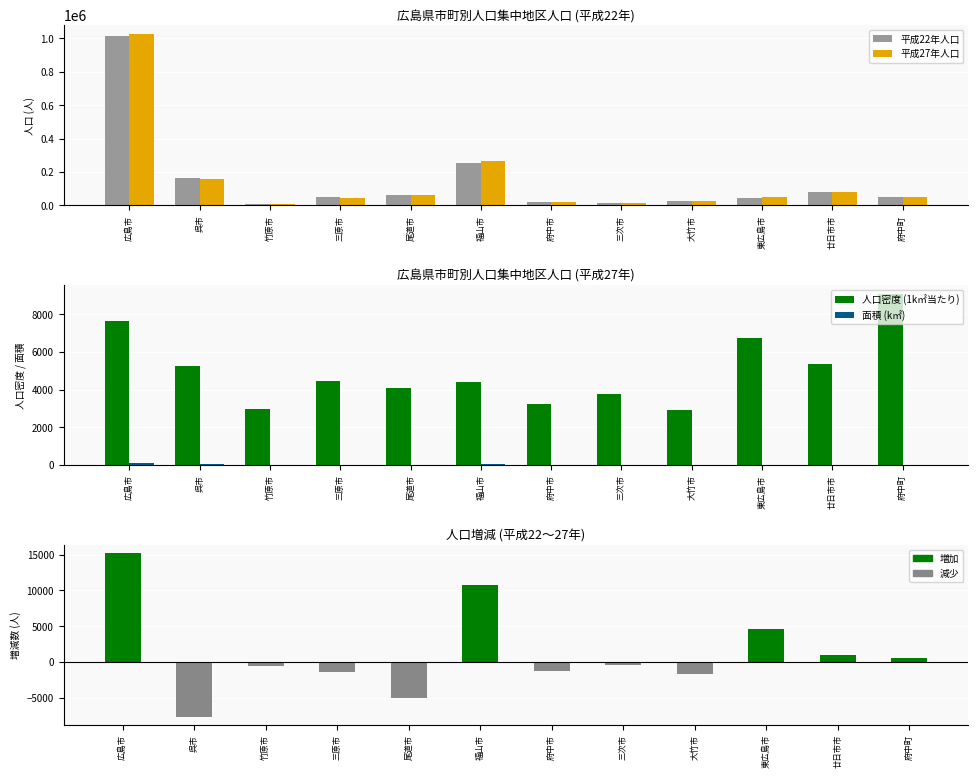

What is the smallest value displayed?

-7597.0